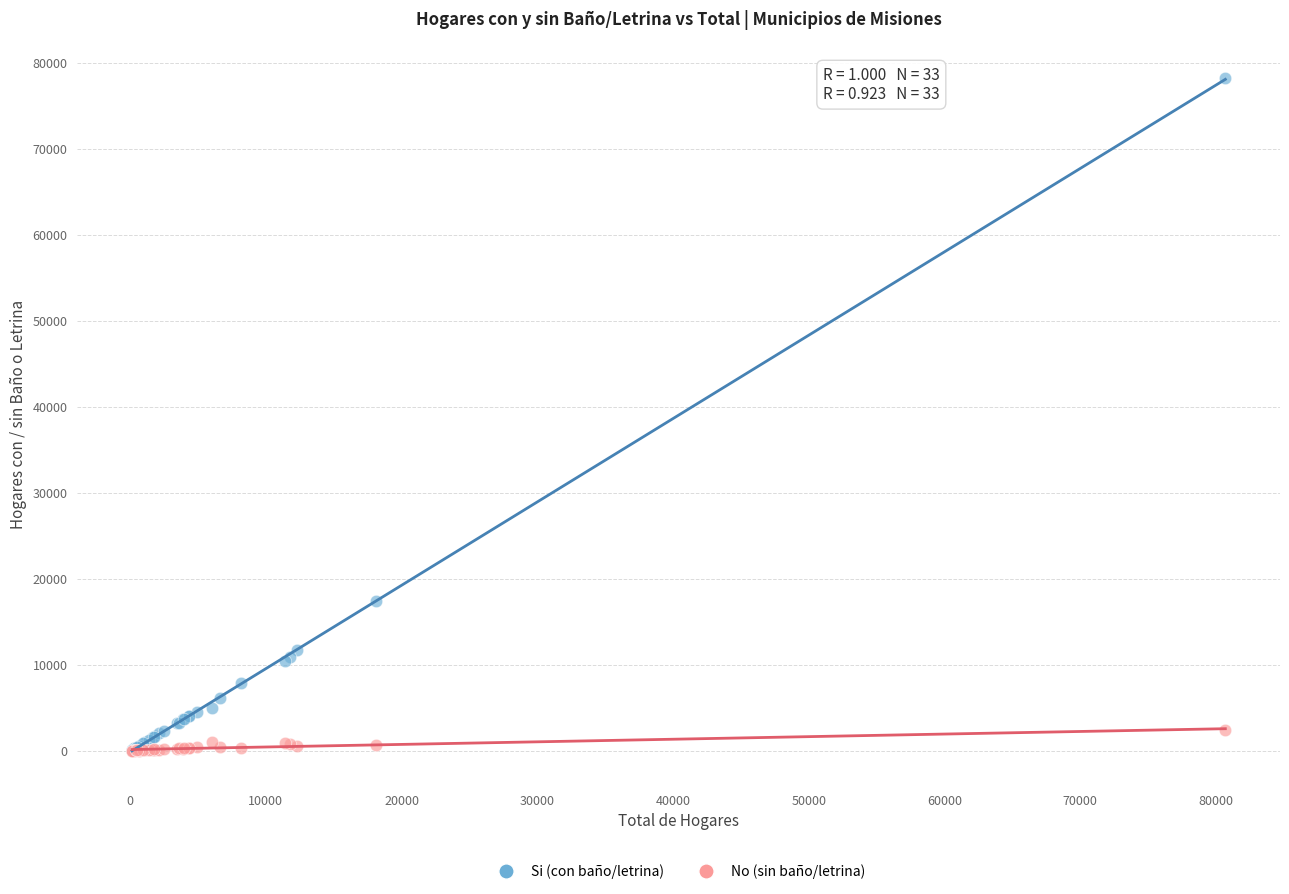

Which series has the widest spread of Y values?

Si (con baño/letrina)